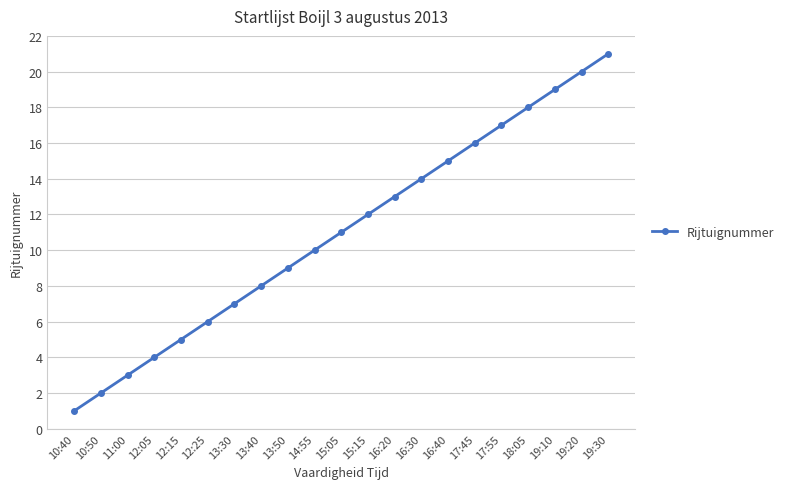

What is the smallest value displayed?

1